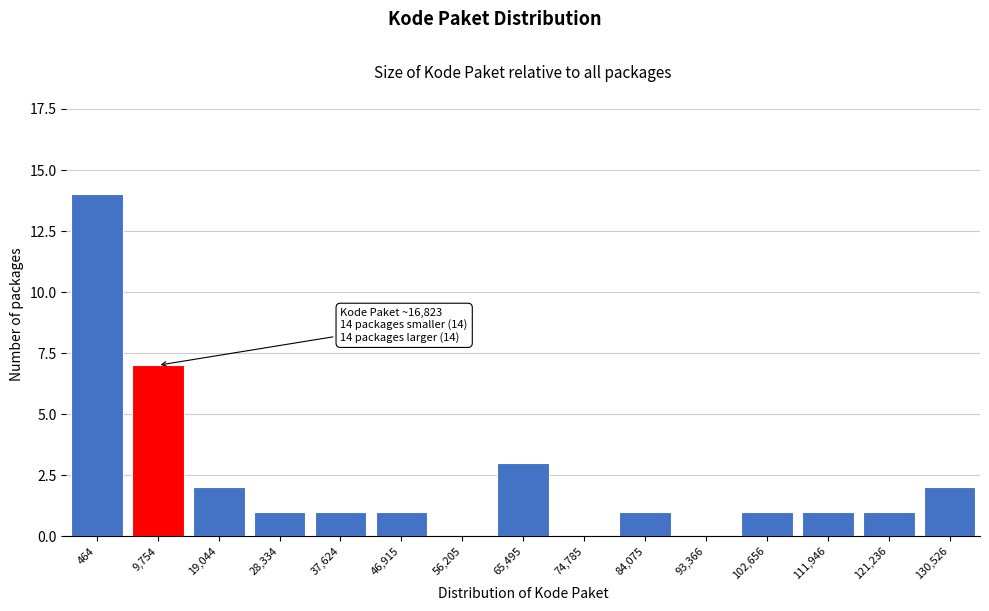

Reading left to right, extract all data points from this chart.

464=14	9,754=7	19,044=2	28,334=1	37,624=1	46,915=1	56,205=0	65,495=3	74,785=0	84,075=1	93,366=0	102,656=1	111,946=1	121,236=1	130,526=2